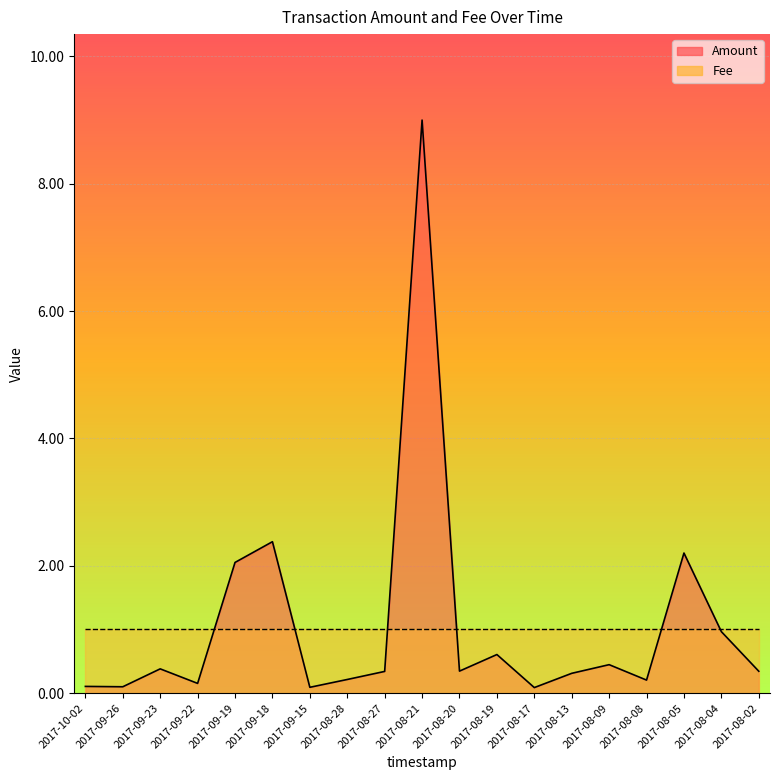

What is the smallest value displayed?

0.1